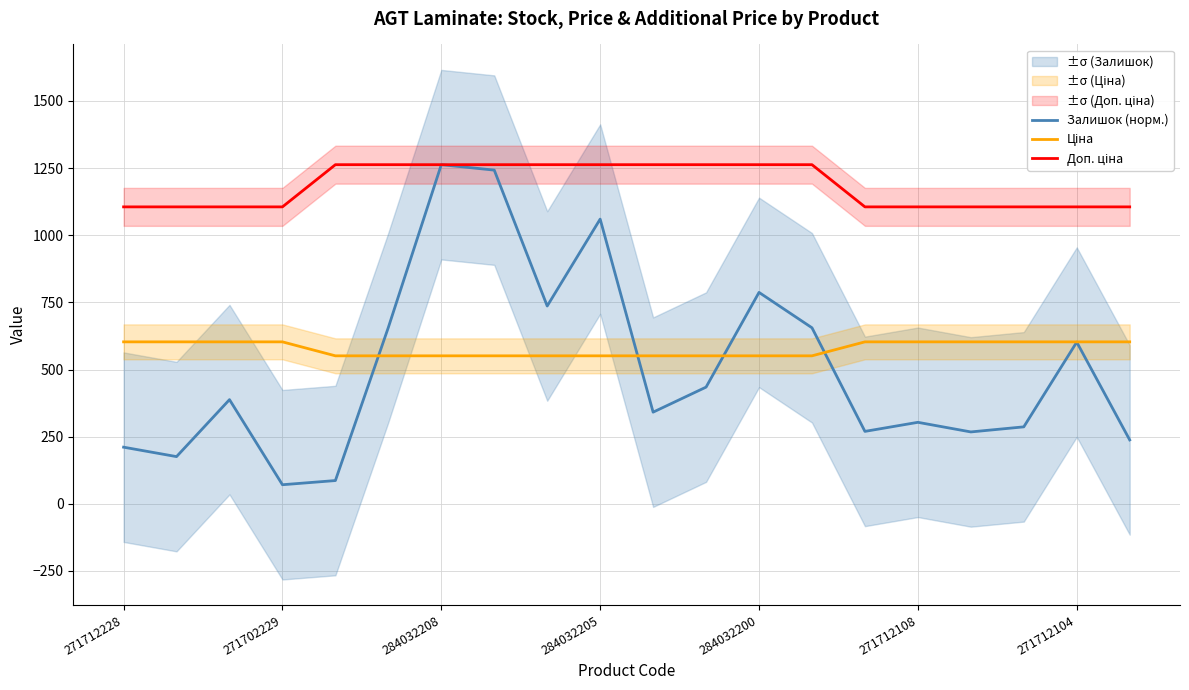

What is the highest value of the Доп. ціна series?

1262.8